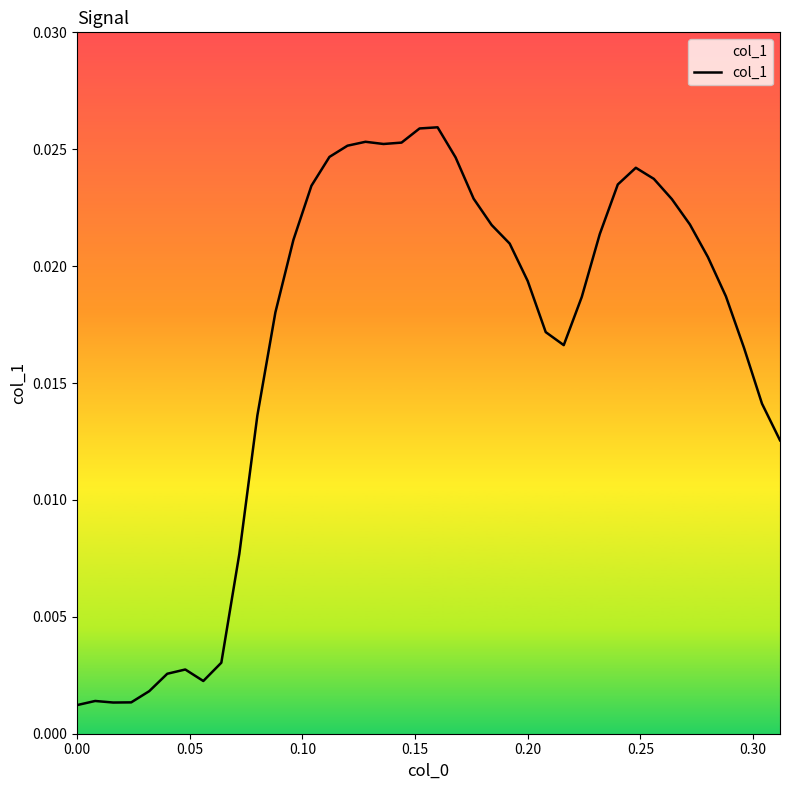

How many points are higher than both their immediate neighbors (excluding endpoints)?

5